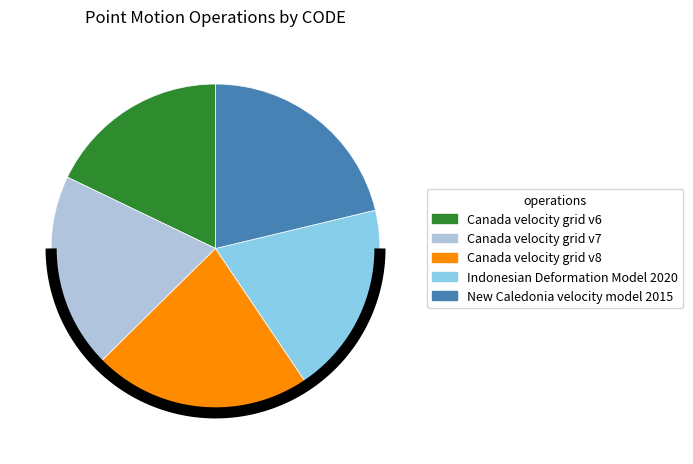

How many slices are in this pie chart?

5